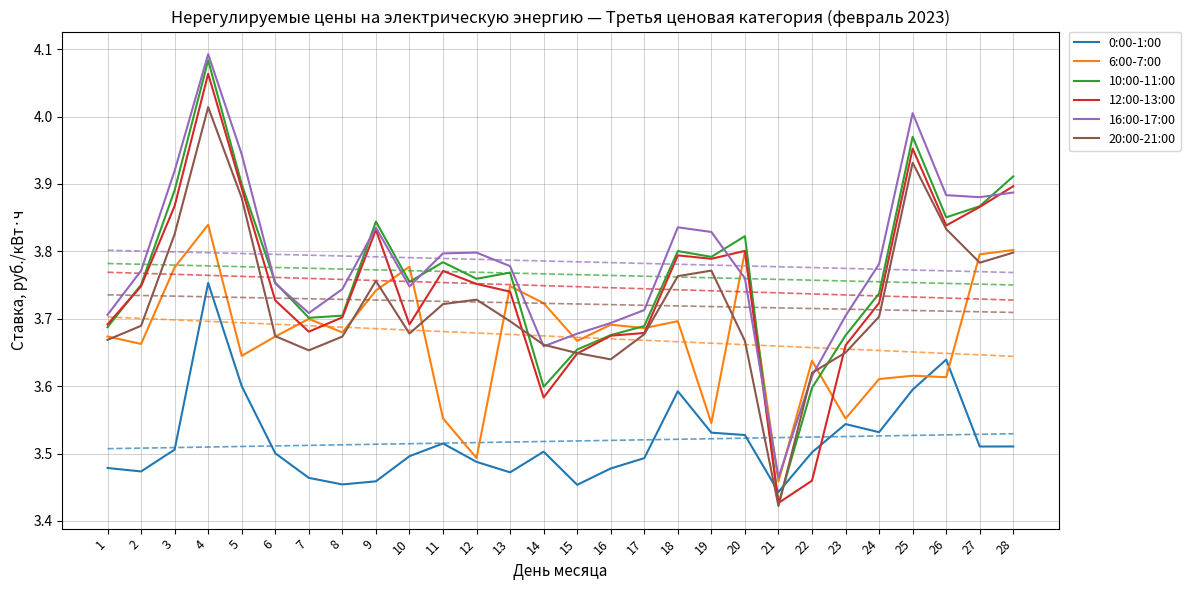

True or false: 0:00-1:00 and 16:00-17:00 intersect in this chart.

False